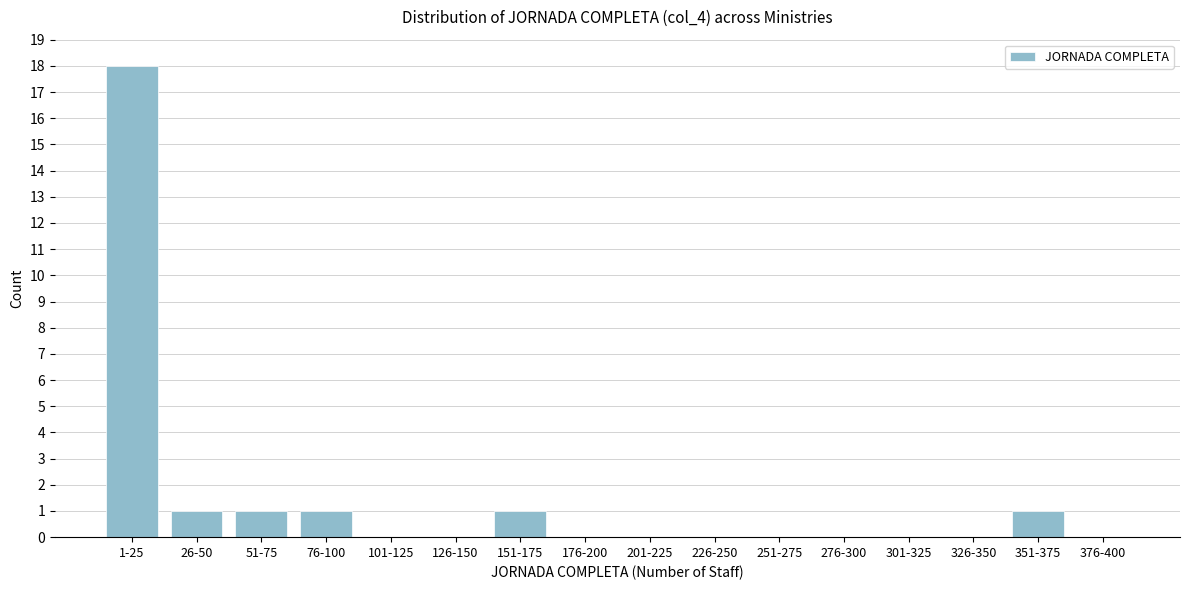

Reading left to right, transcribe all the data shown in this chart.

1-25=18	26-50=1	51-75=1	76-100=1	101-125=0	126-150=0	151-175=1	176-200=0	201-225=0	226-250=0	251-275=0	276-300=0	301-325=0	326-350=0	351-375=1	376-400=0